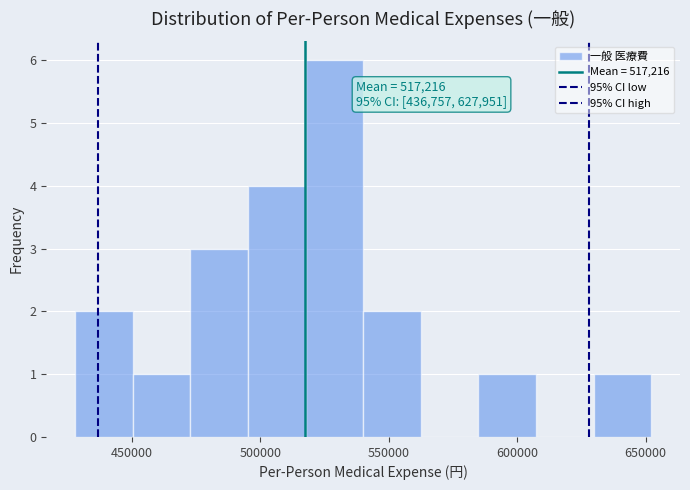

Over which range of the x-axis is the bar tallest?

520000 to 540000